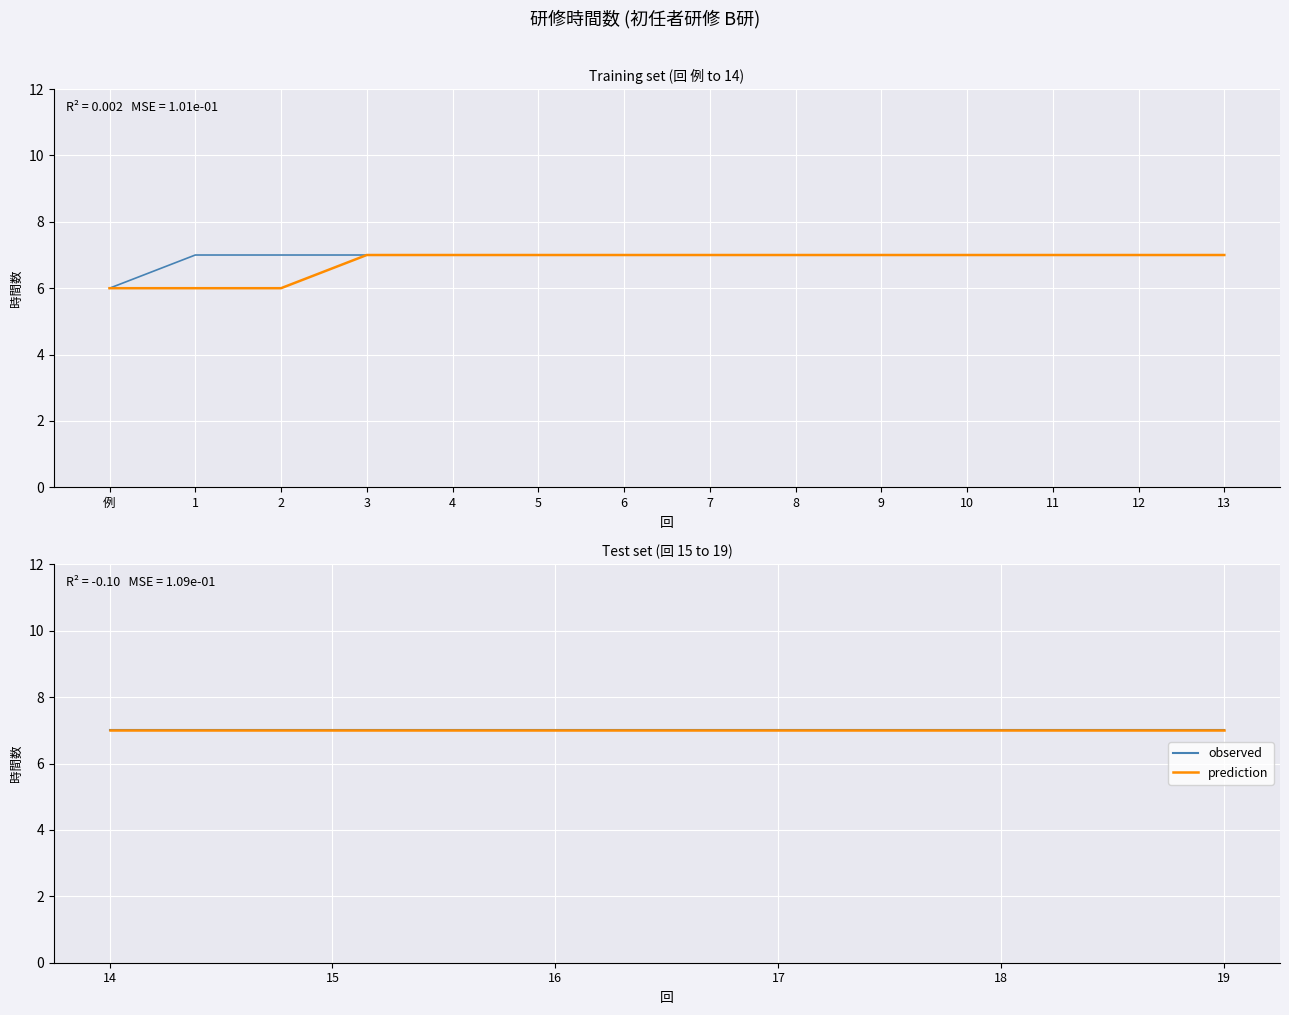

Which has a higher value, 12 or 8?

12